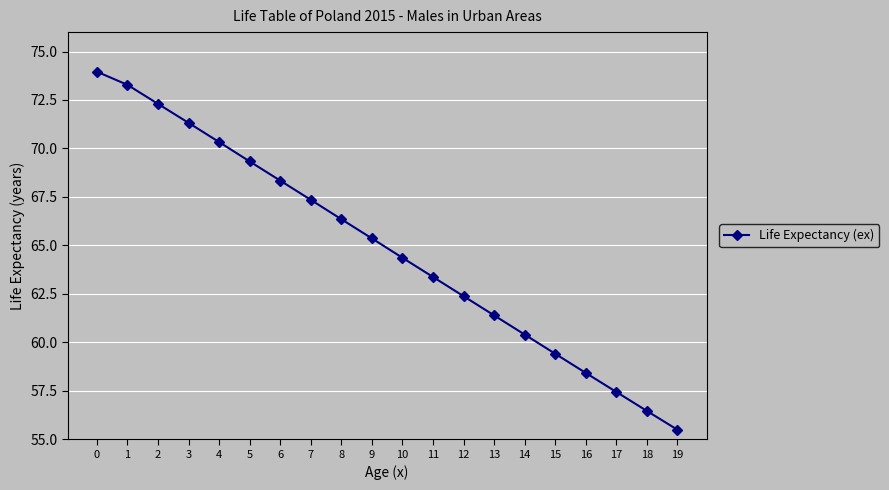

What is the greatest value displayed?

74.0